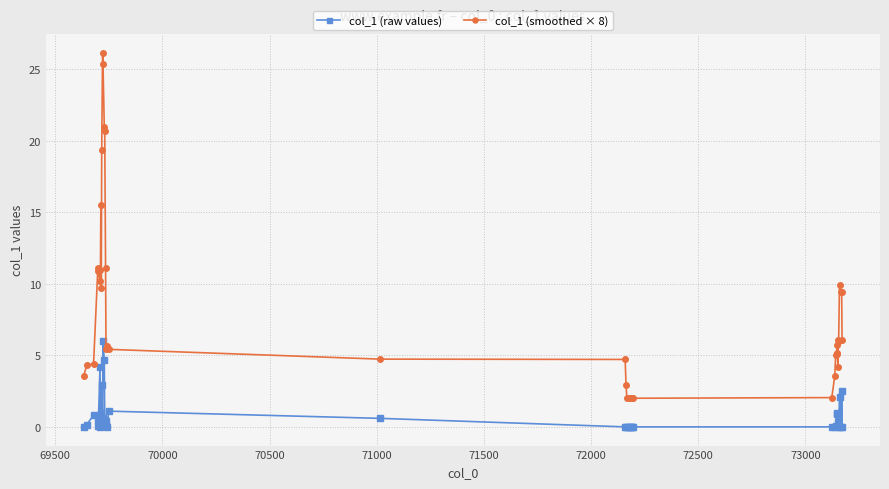

True or false: col_1 (raw values) has more than 0 points higher than both neighbors.

True